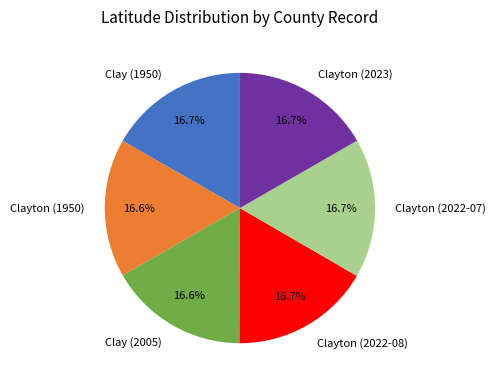

How many segments does this pie chart have?

6